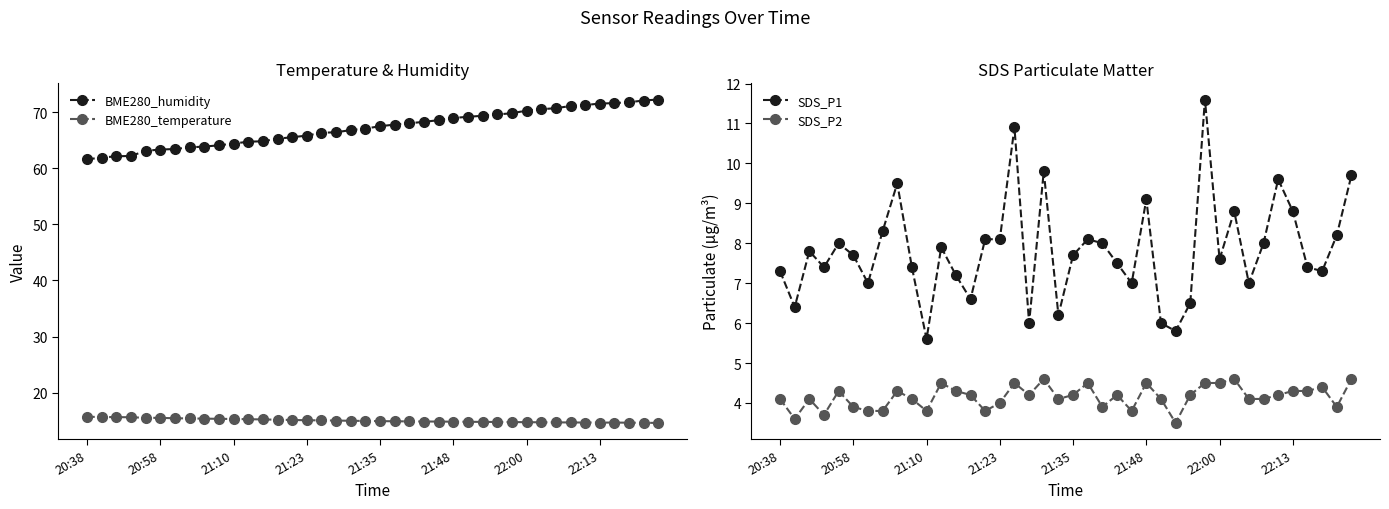

Is it true that SDS_P2 equals 4.1 at 26?

True